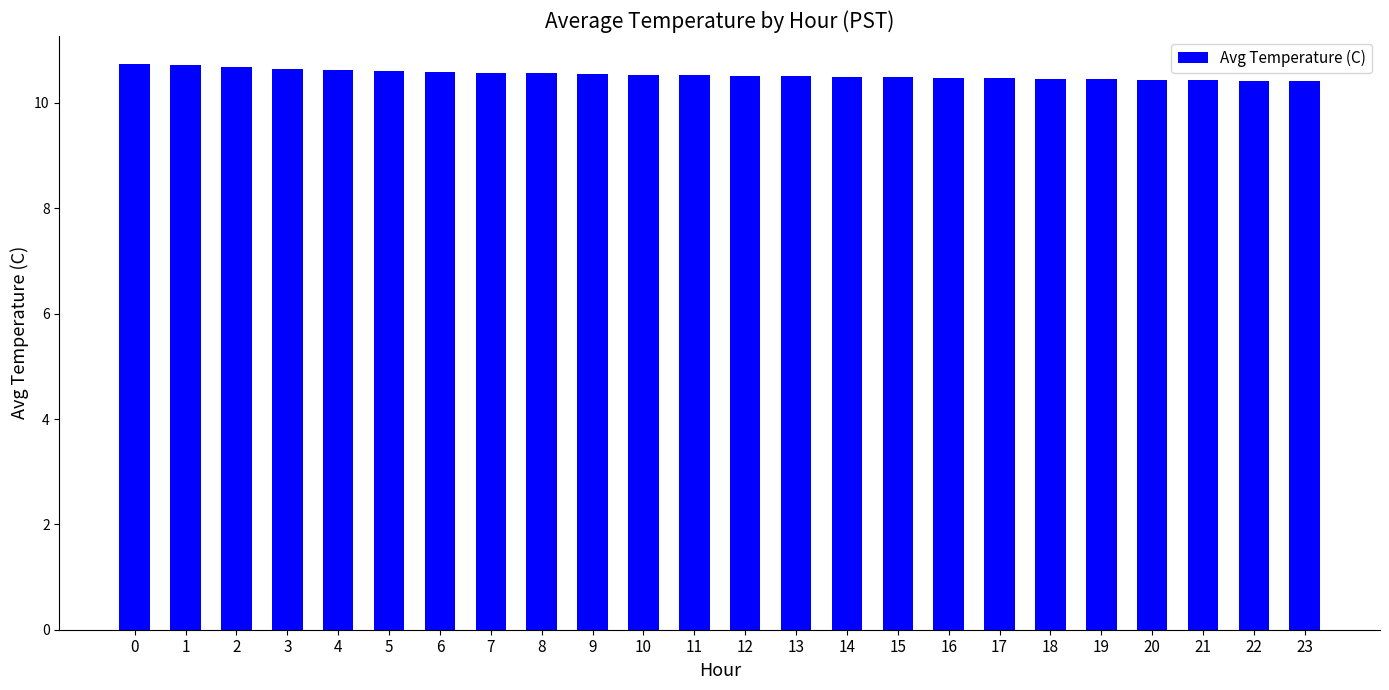

What is the average value?

10.5